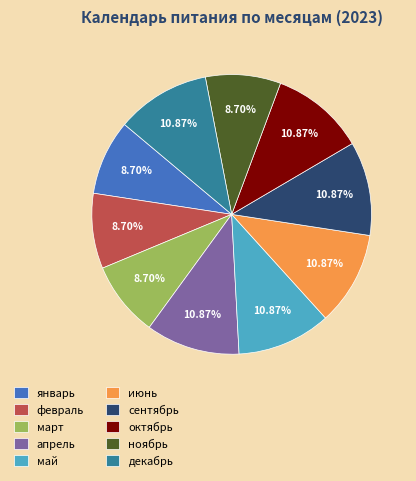

Combined, do октябрь and февраль account for over 50%?

No